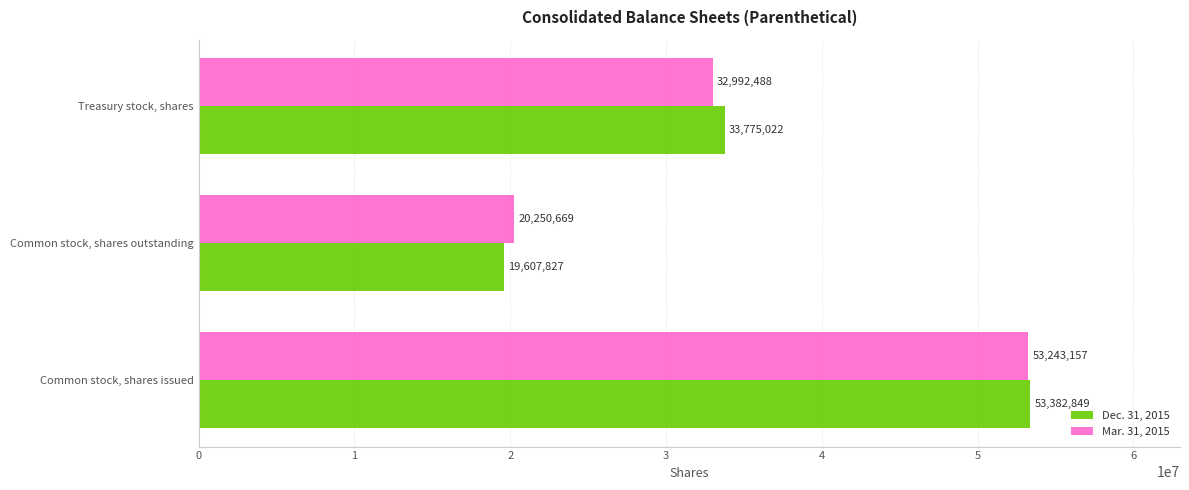

Which series has the largest range (max minus min)?

Dec. 31, 2015